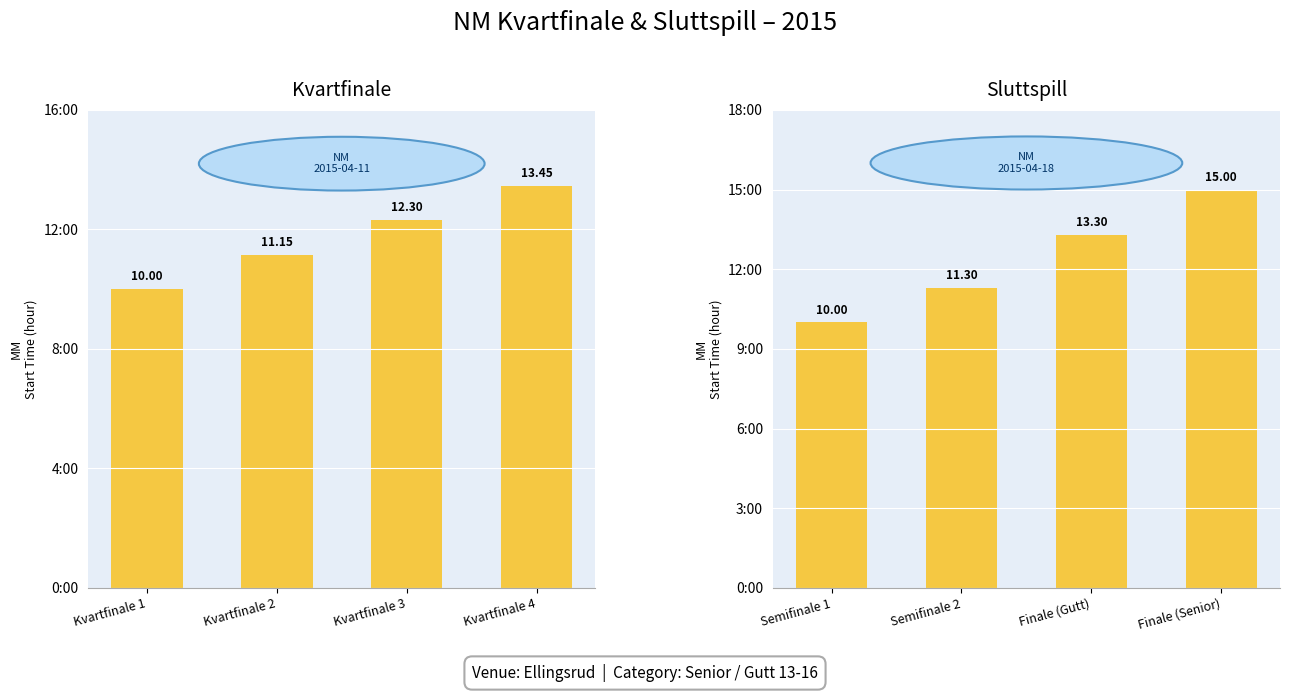

What is the average value?

12.4